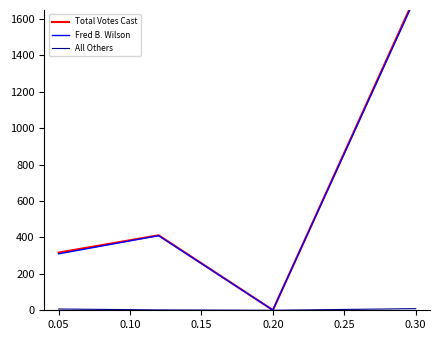

Reading left to right, transcribe all the data shown in this chart.

Total Votes Cast: 317	412	1	1730
Fred B. Wilson: 310	410	1	1721
All Others: 7	2	0	9